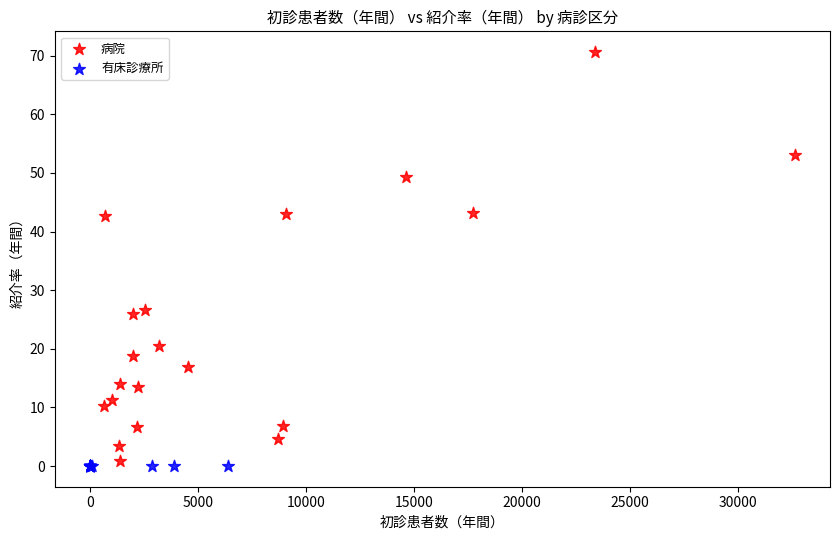

Which series contains the highest Y value?

病院